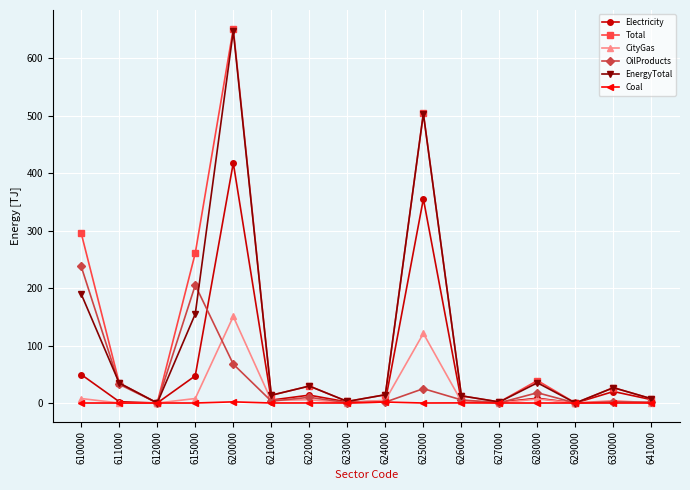

Which series has the largest total across all categories?

Total